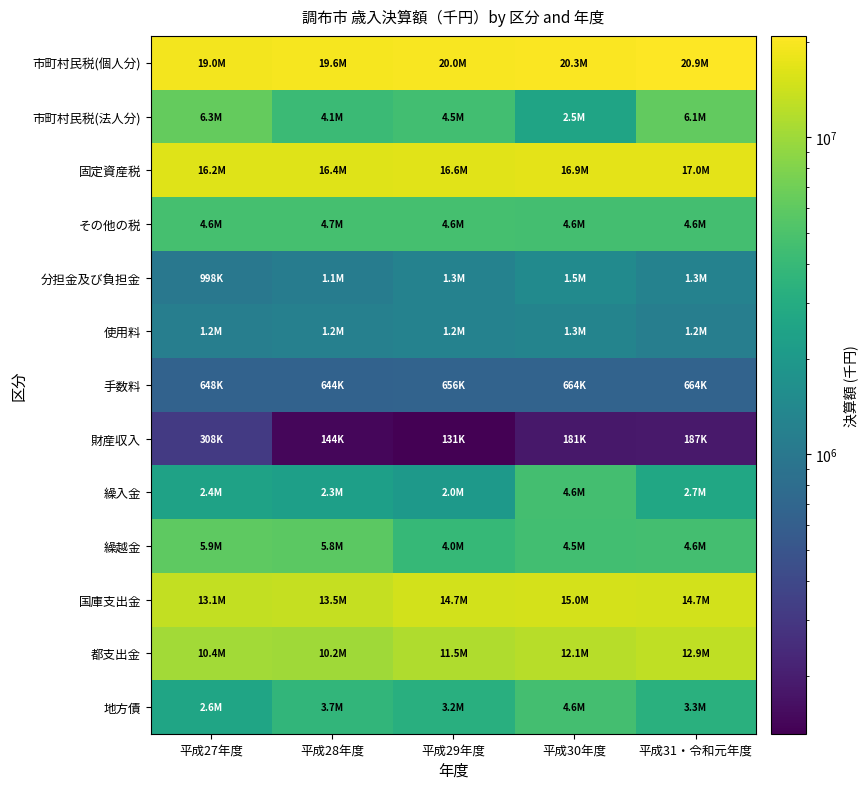

At how many categories does at least one series exceed 18234129?

5